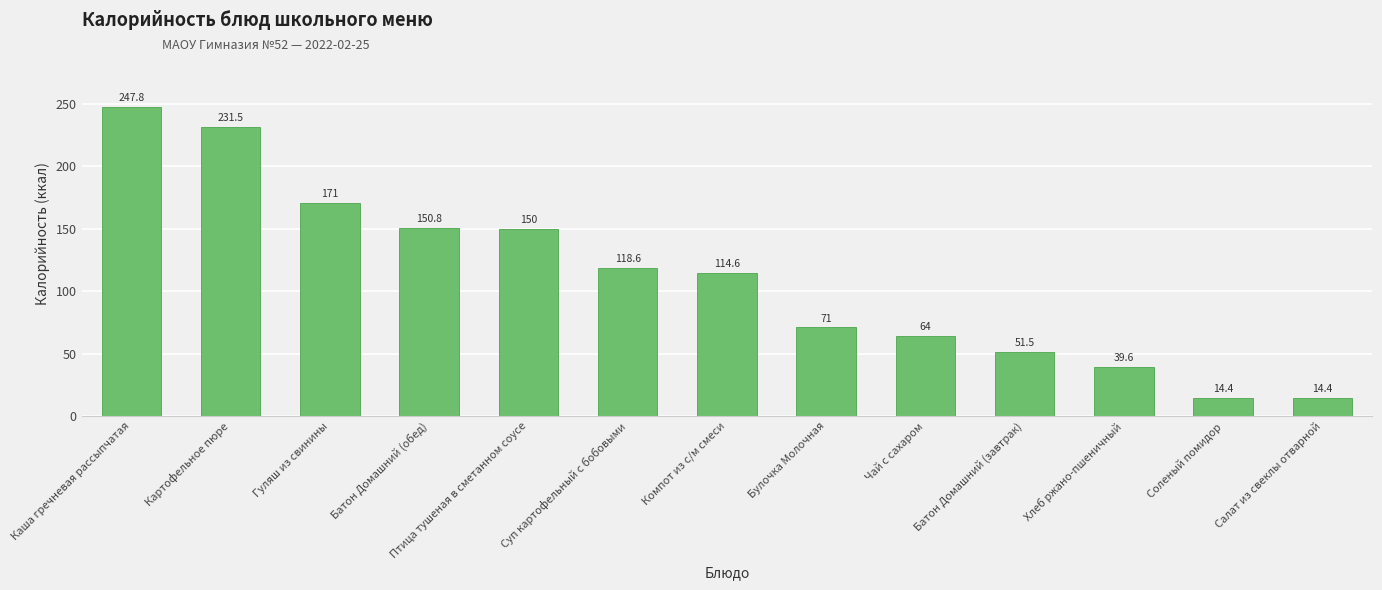

What is the difference between the maximum and minimum values?

233.4